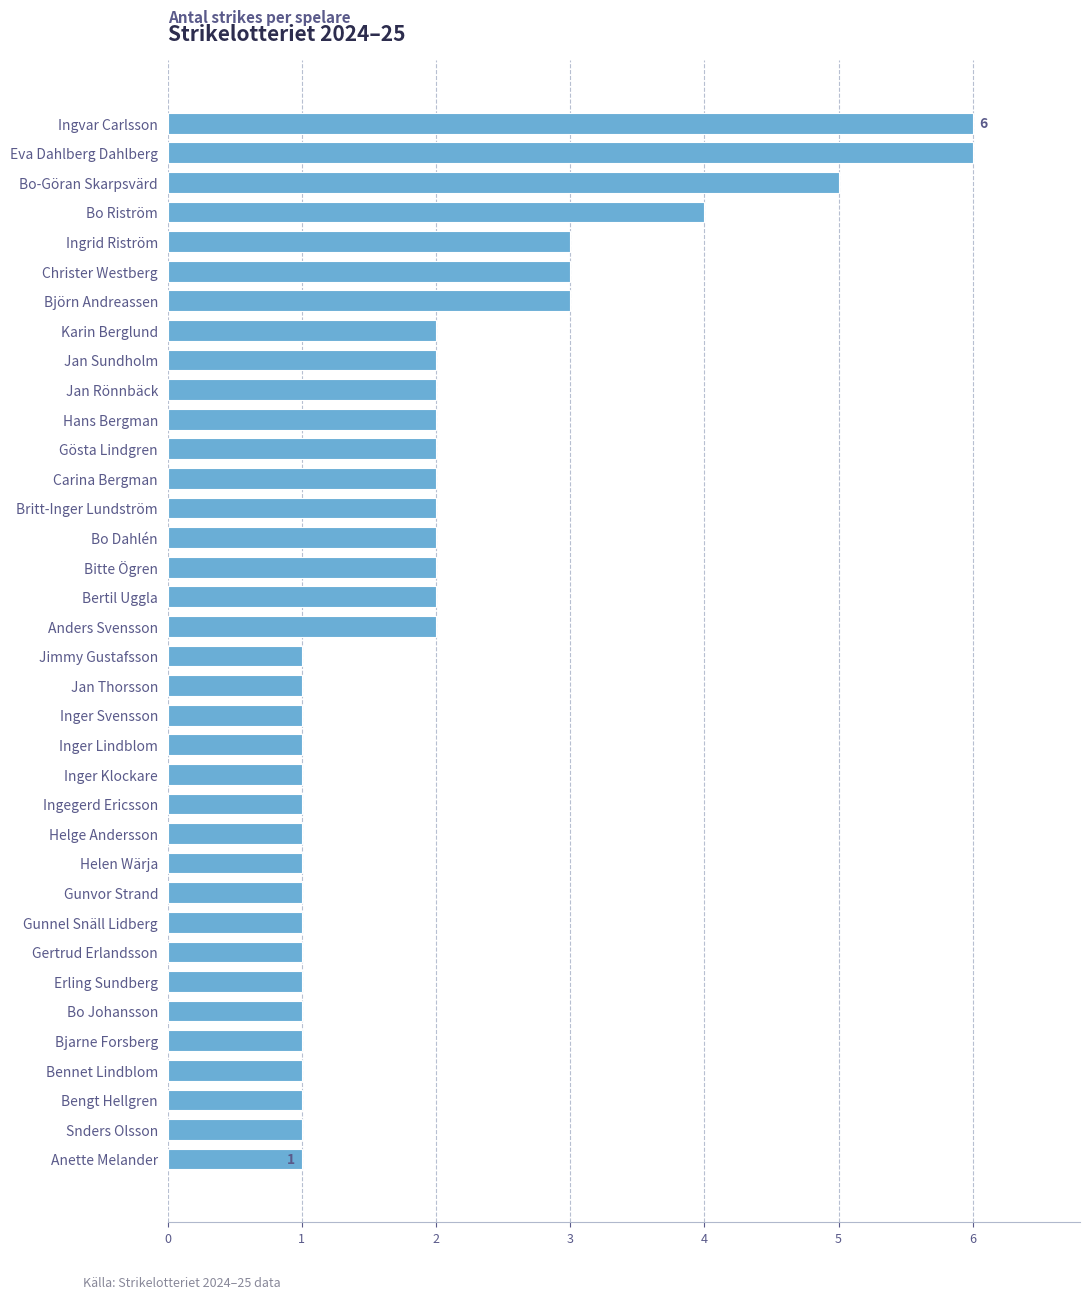

Is it true that the value at Christer Westberg is 5?

False